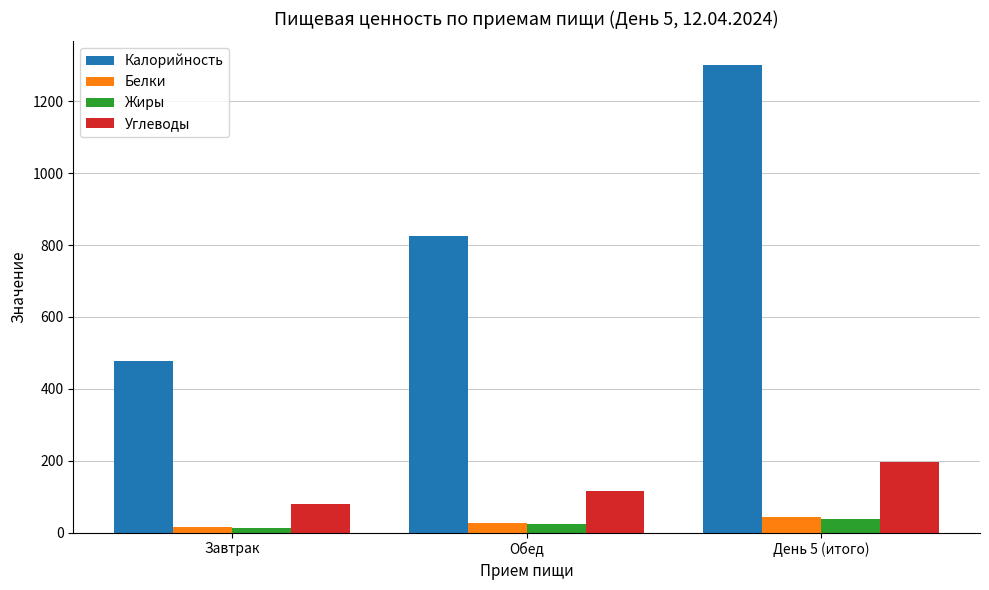

At how many categories does at least one series exceed 40?

3